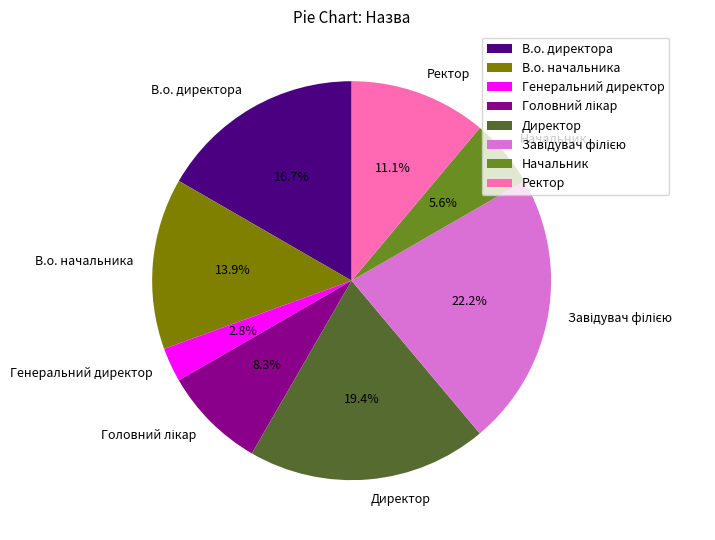

To the nearest percent, what percentage of the pie is Генеральний директор?

3%